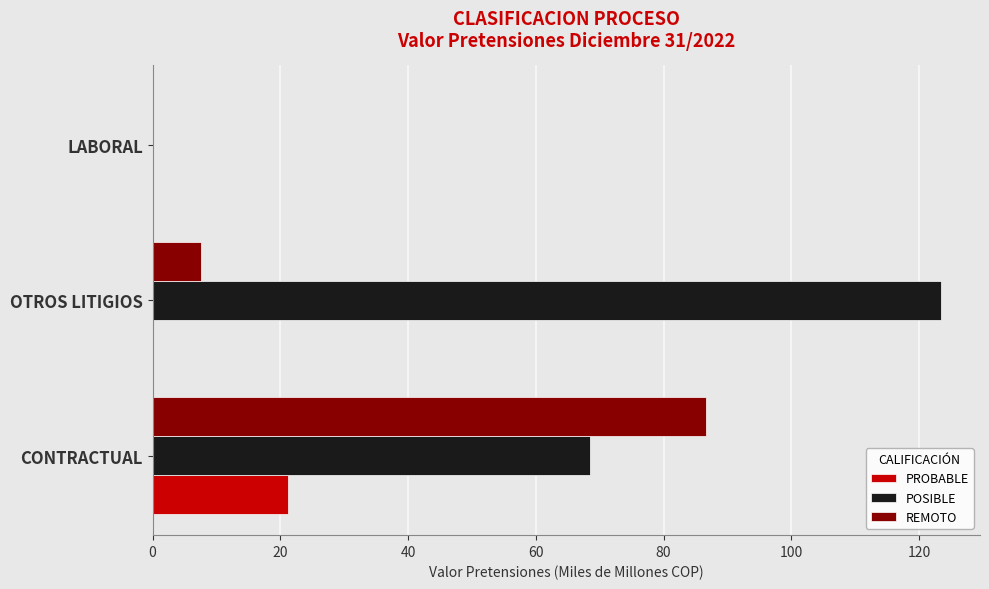

What are all the series names shown in the legend?

PROBABLE, POSIBLE, REMOTO